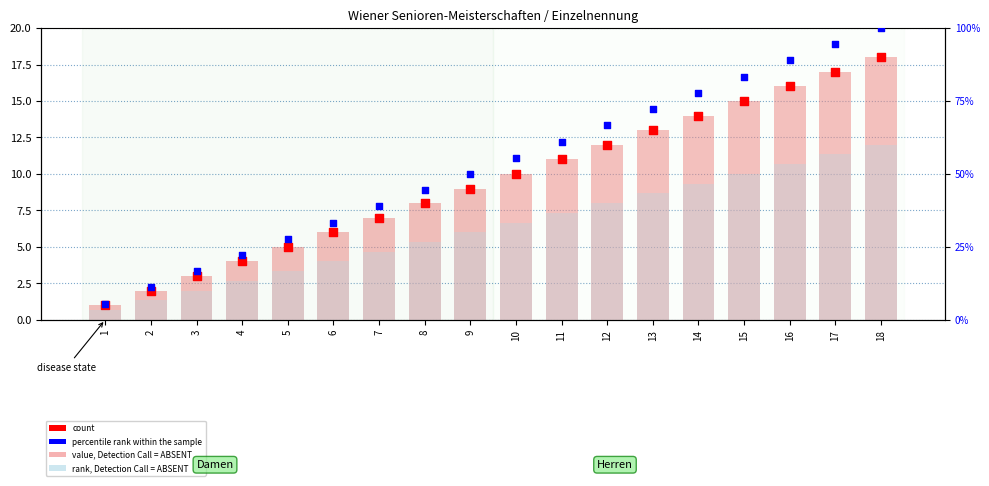

Is the value of value, Detection Call = ABSENT at 13 greater than the value of count at 18?

No